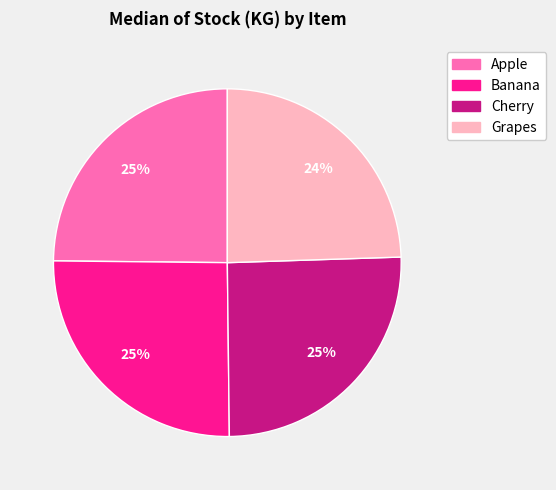

Does any single category account for the majority?

No